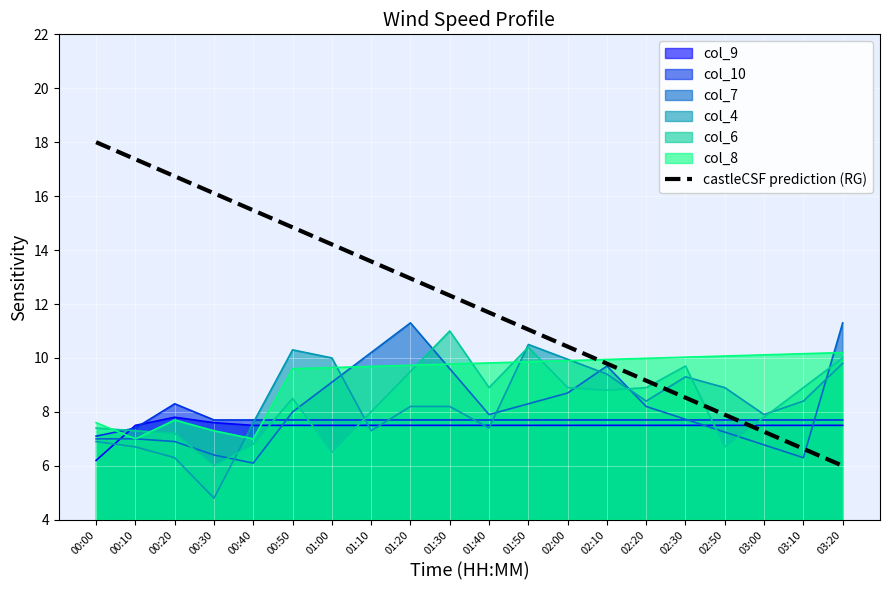

What is the sum of all values?

240.0